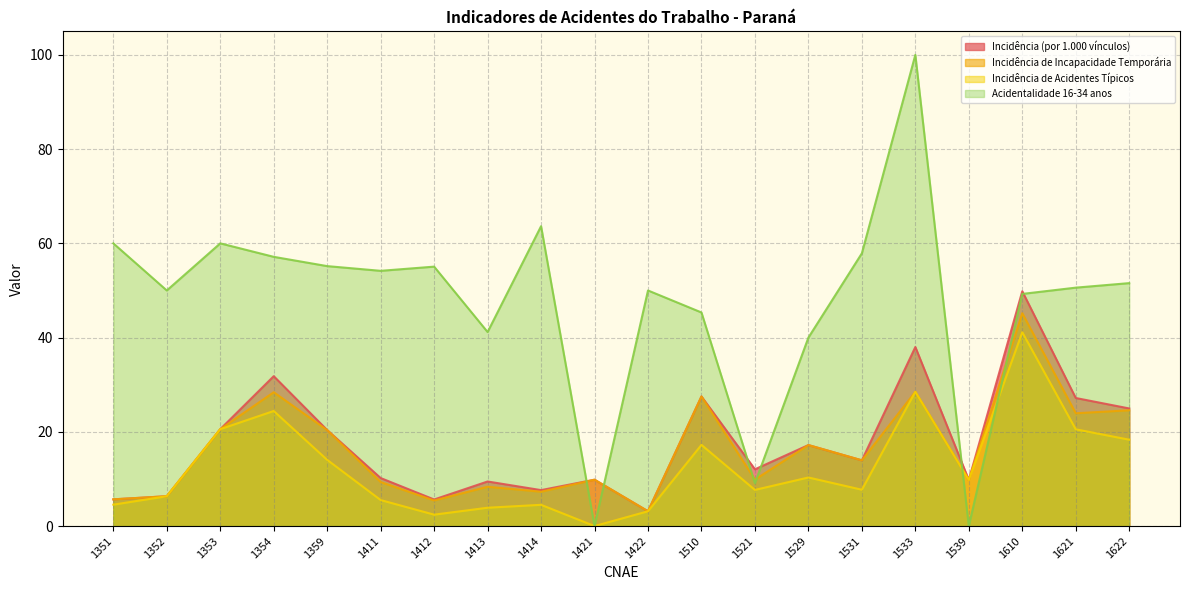

Does the chart have visible grid lines?

Yes